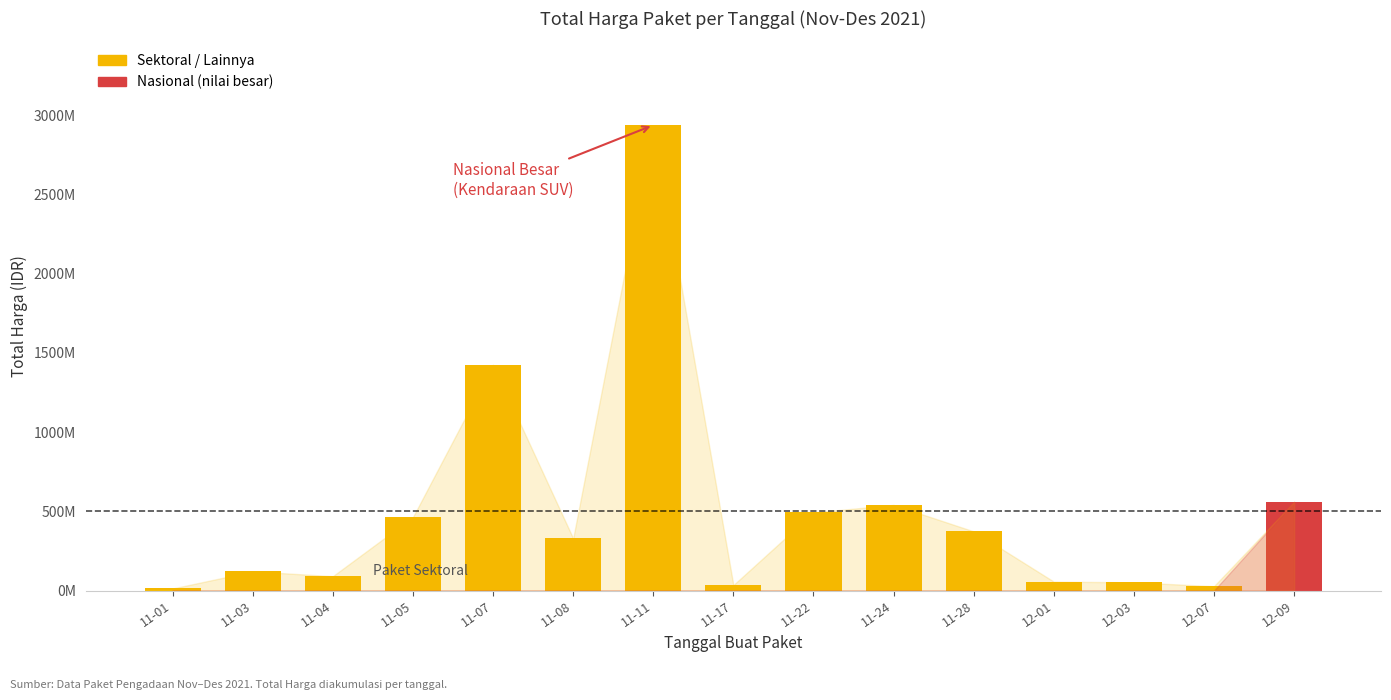

What is the average value?

501233139